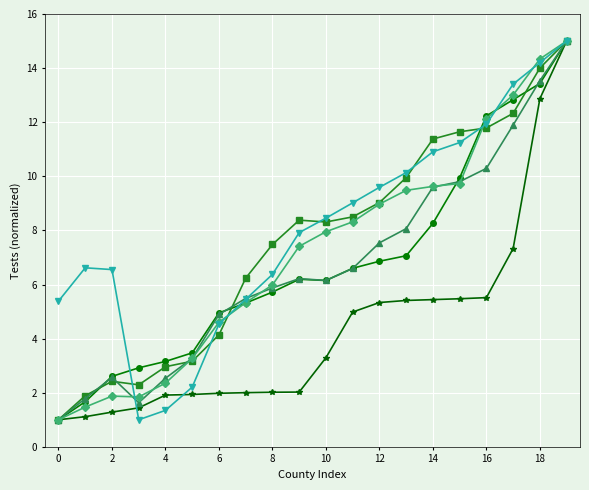

What is the greatest value displayed?

15.0